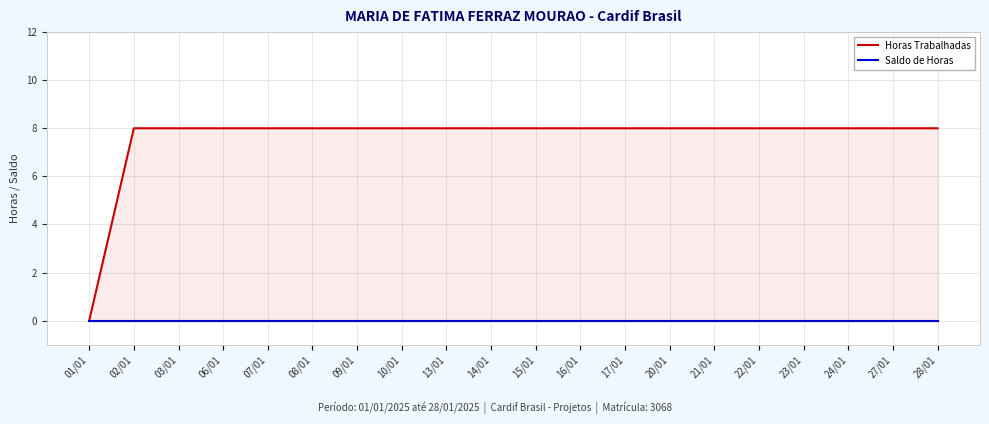

The Horas Trabalhadas series shows 5 at 24/01. True or false?

False